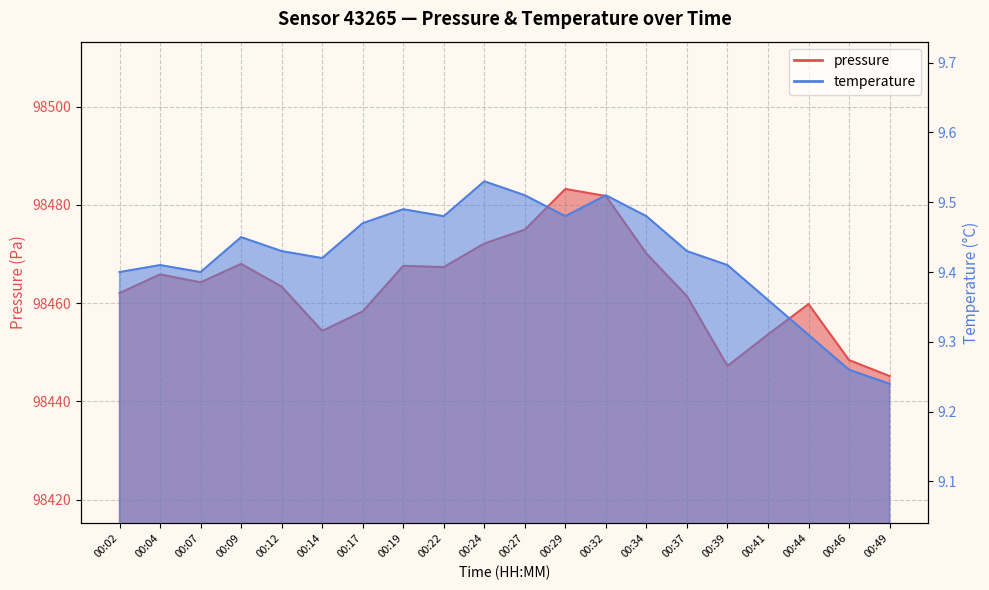

Count the number of categories in the chart.

20